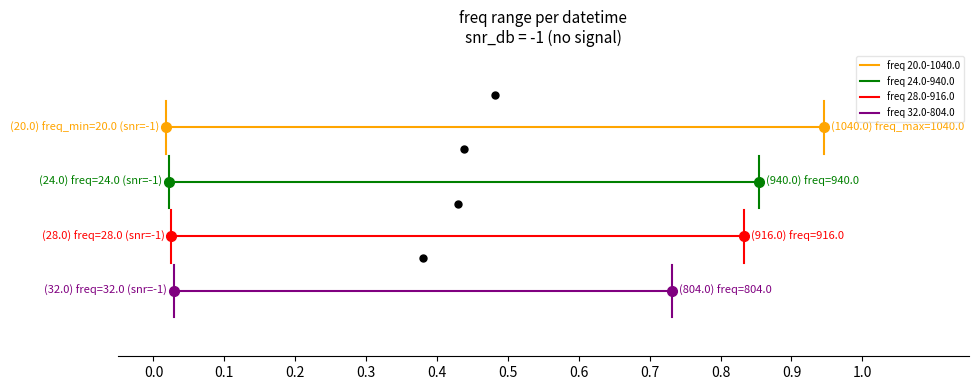

What are all the series names shown in the legend?

freq 20.0-1040.0, freq 24.0-940.0, freq 28.0-916.0, freq 32.0-804.0